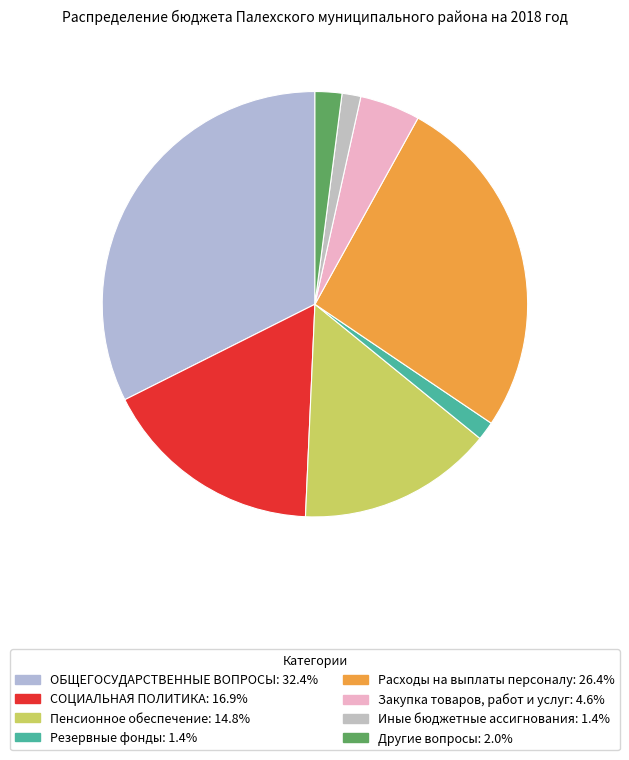

Count the number of slices in the pie.

8